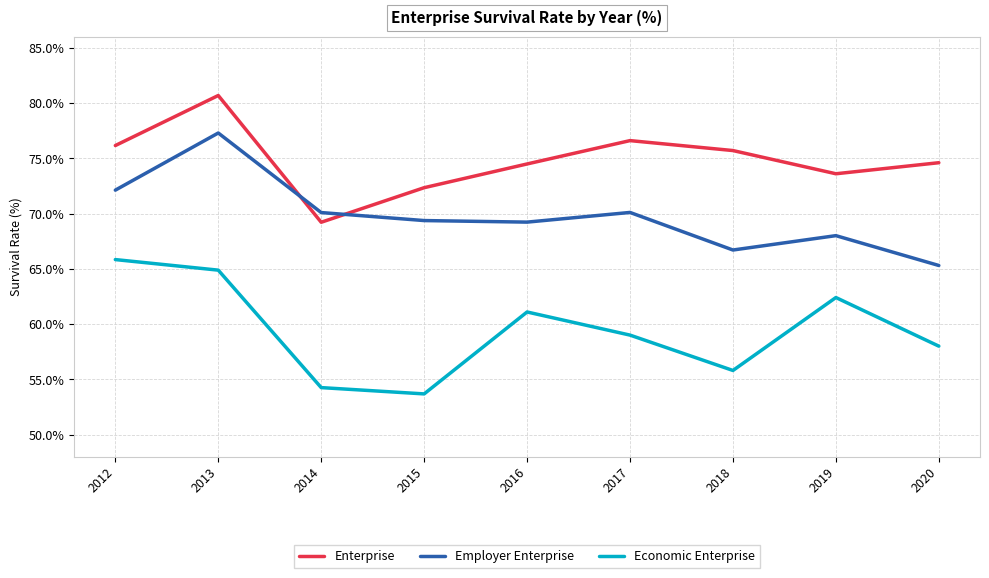

True or false: Economic Enterprise has a value of 86.8 at 2019.

False